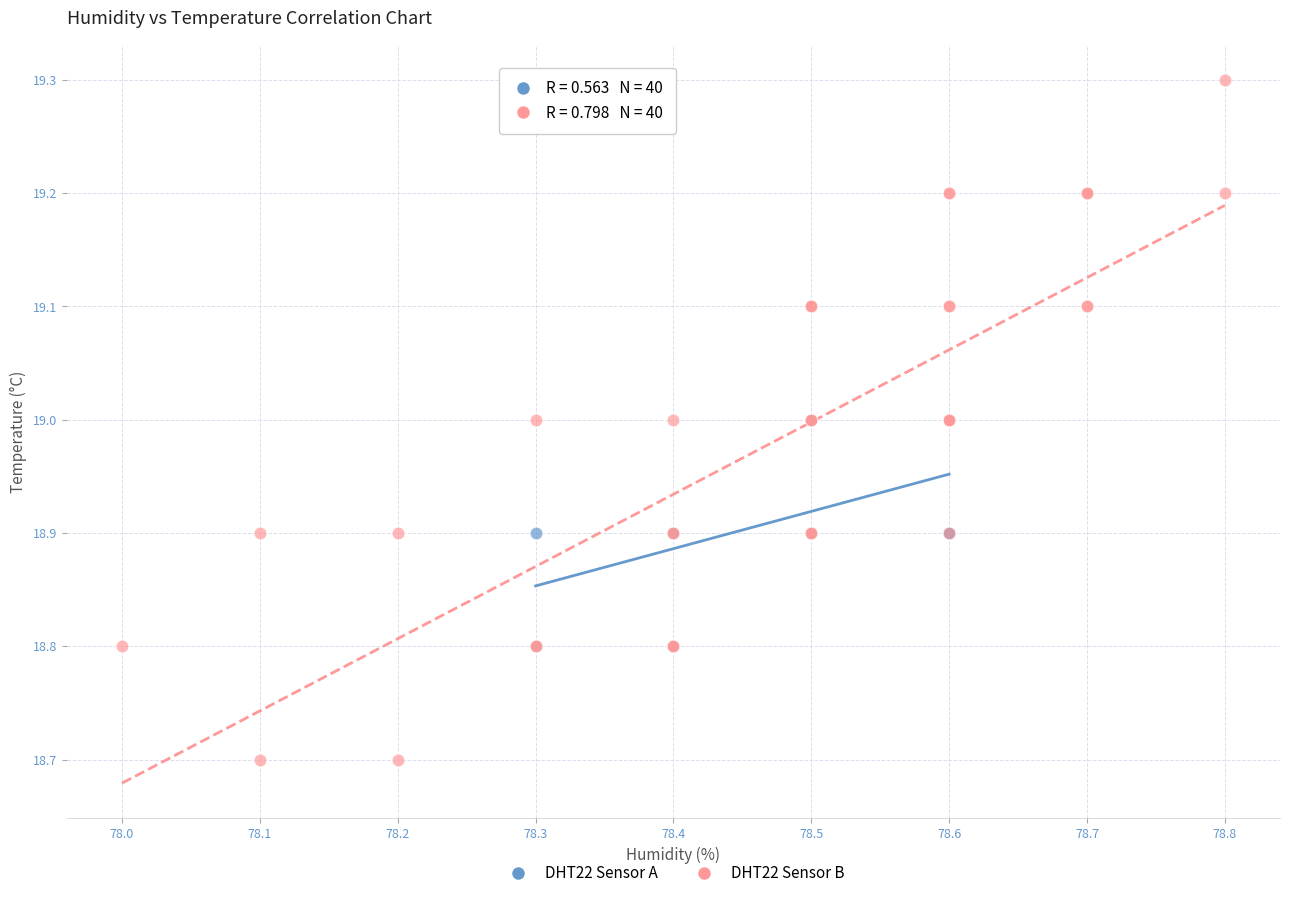

Which series contains the lowest Y value?

DHT22 Sensor B